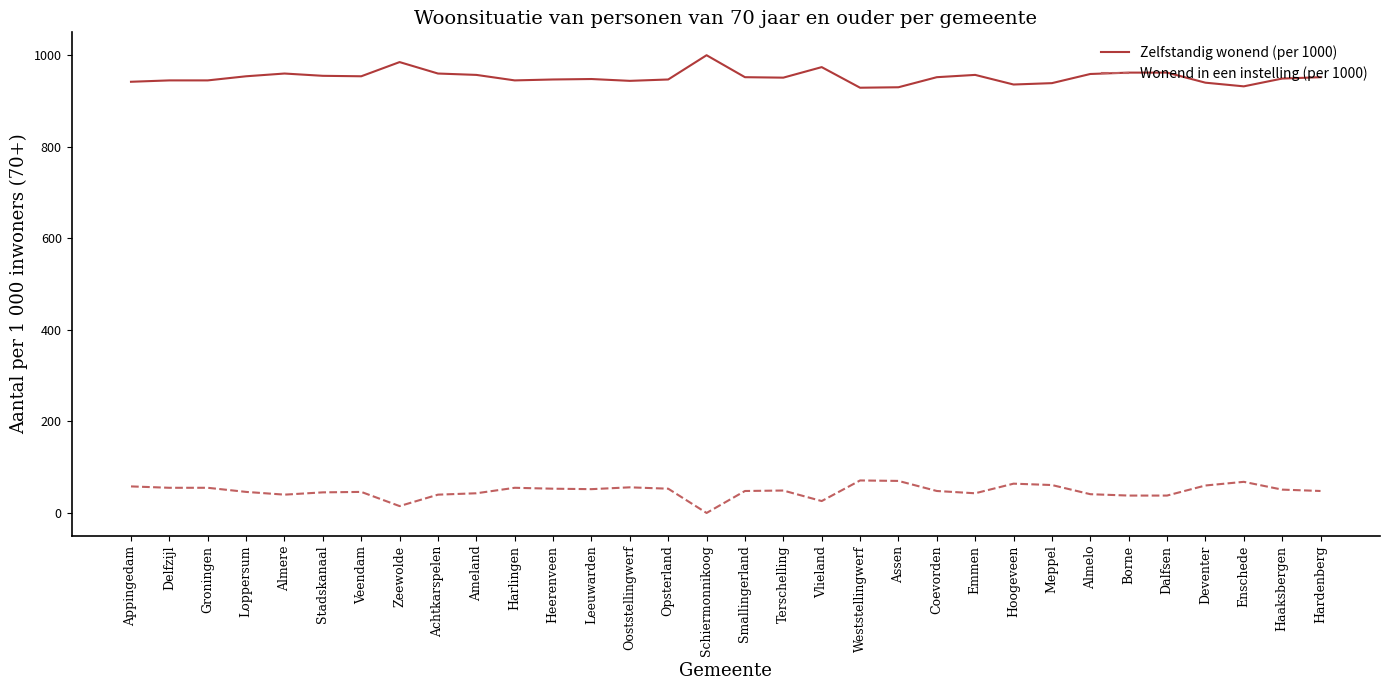

How many lines are shown in the chart?

2